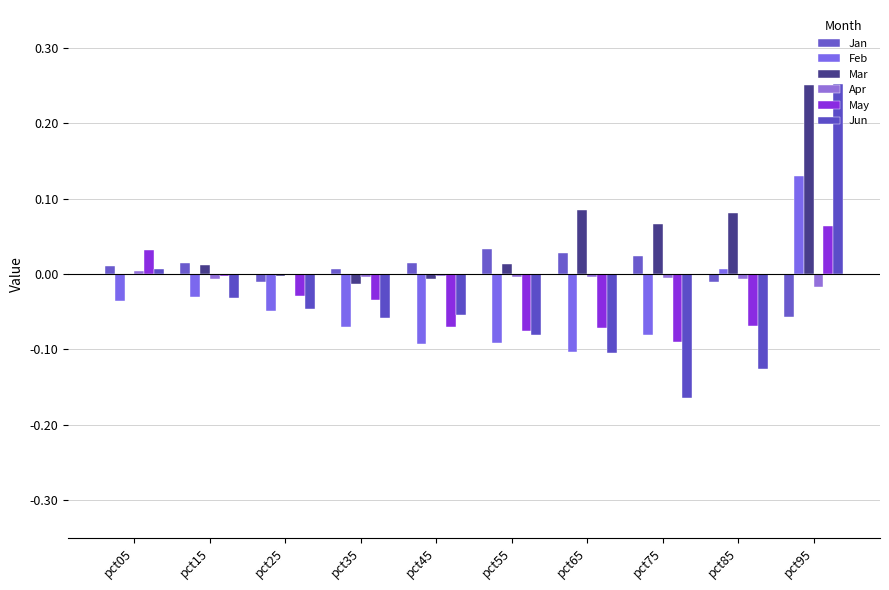

How many series are shown in this chart?

6